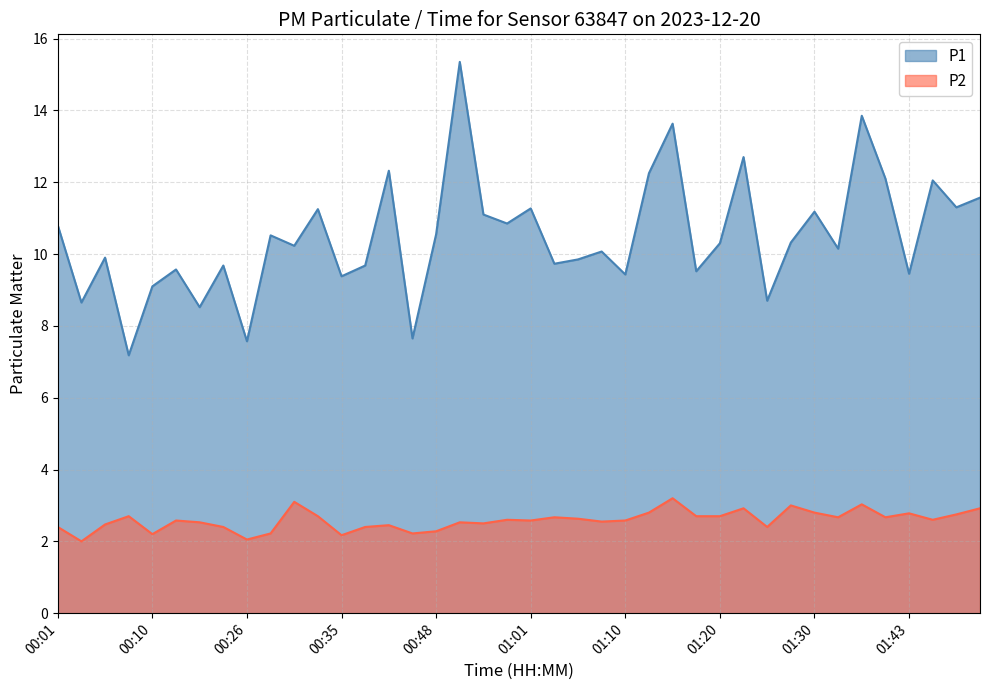

Rank the series by their maximum value, from lowest to highest.

P2, P1